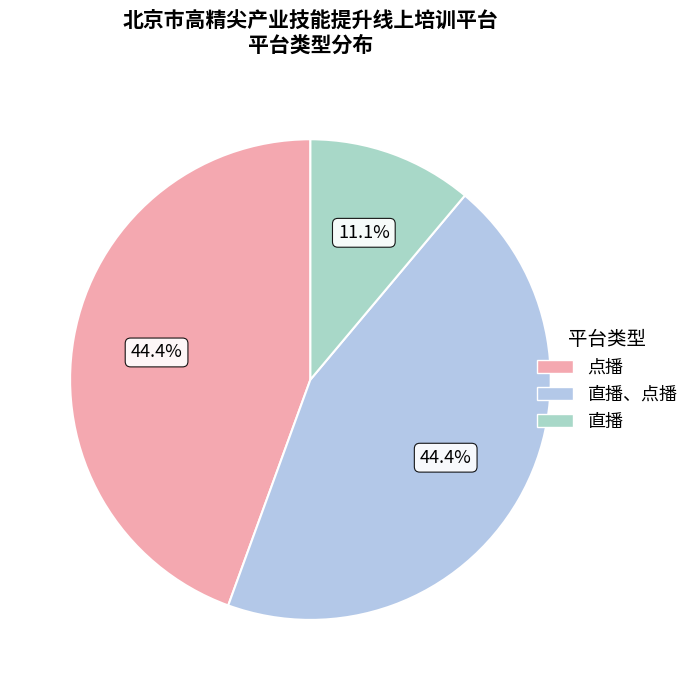

Count the number of slices in the pie.

3